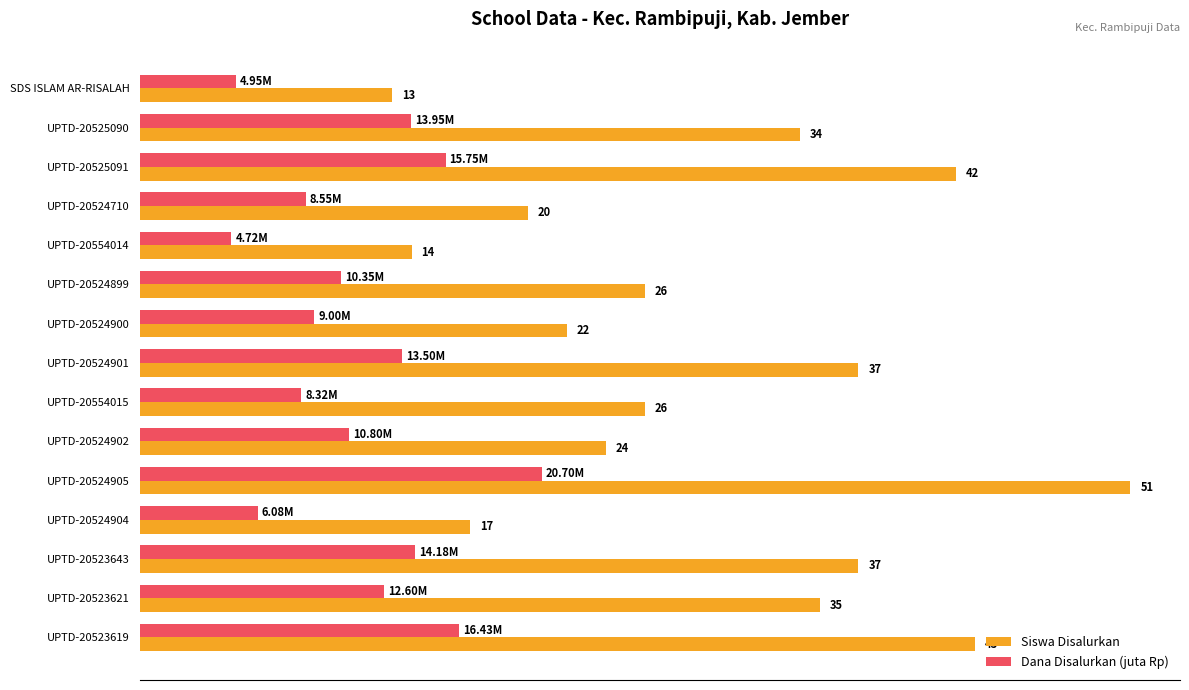

Which series has the widest spread of values?

Siswa Disalurkan